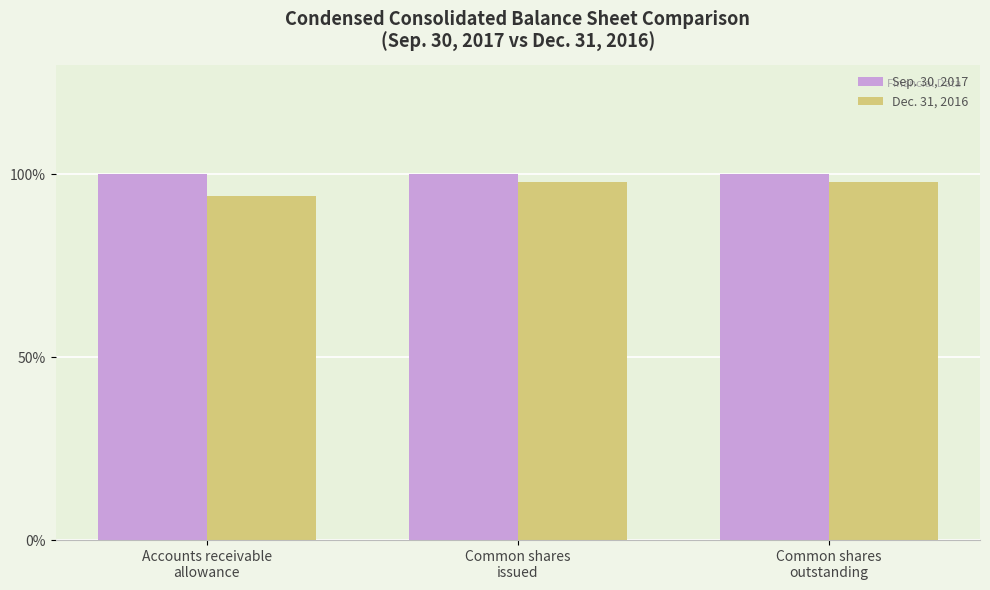

Which series has the largest range (max minus min)?

Dec. 31, 2016